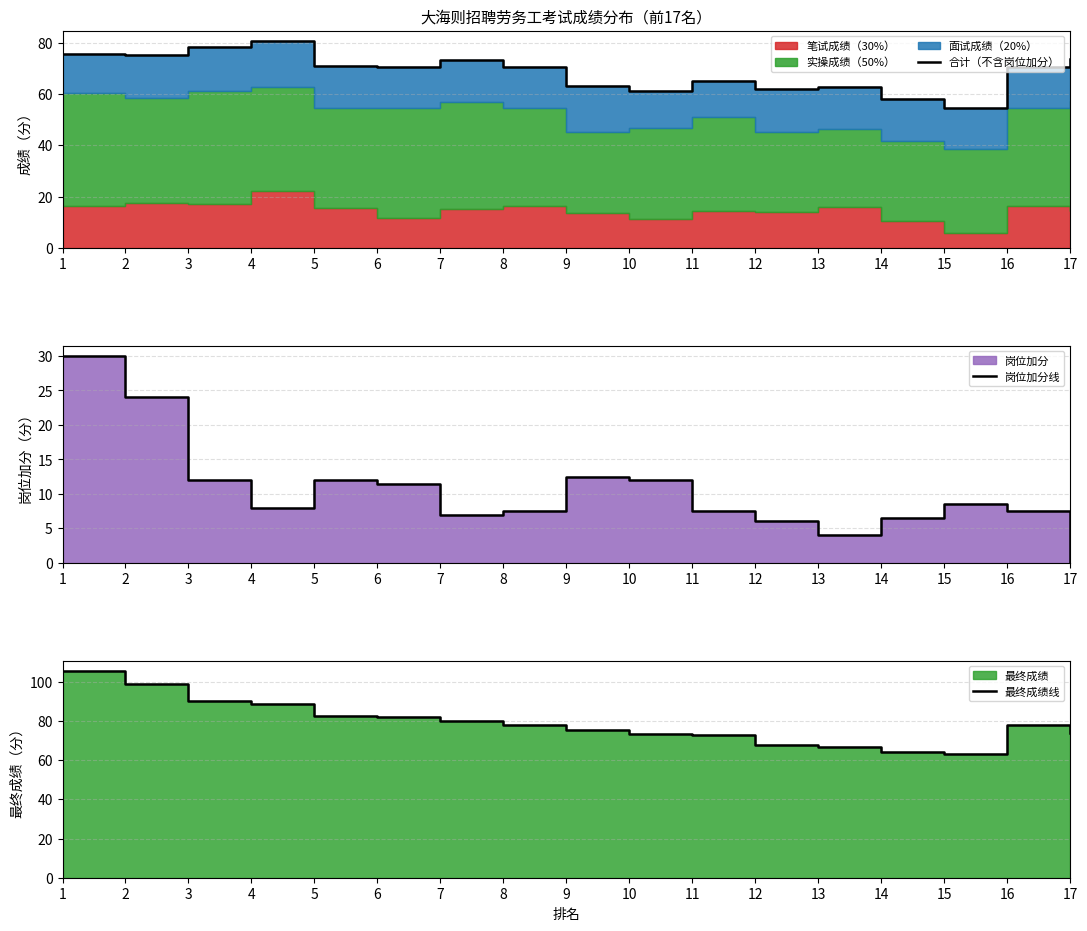

Where is the first local minimum for 最终成绩线?

15